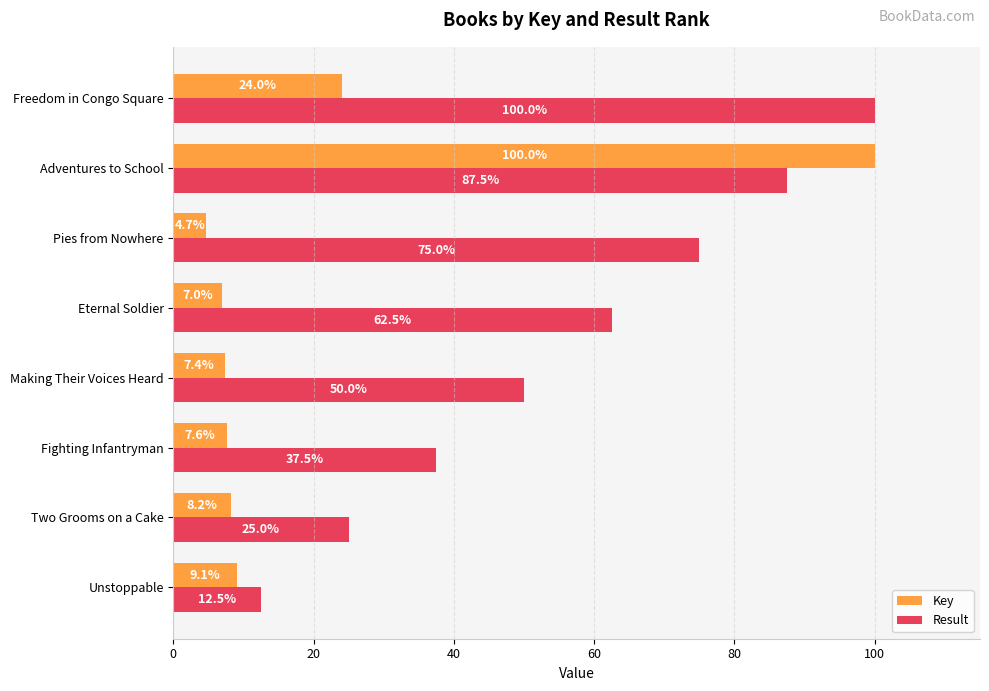

Which label corresponds to the smallest value in the chart?

Pies from Nowhere